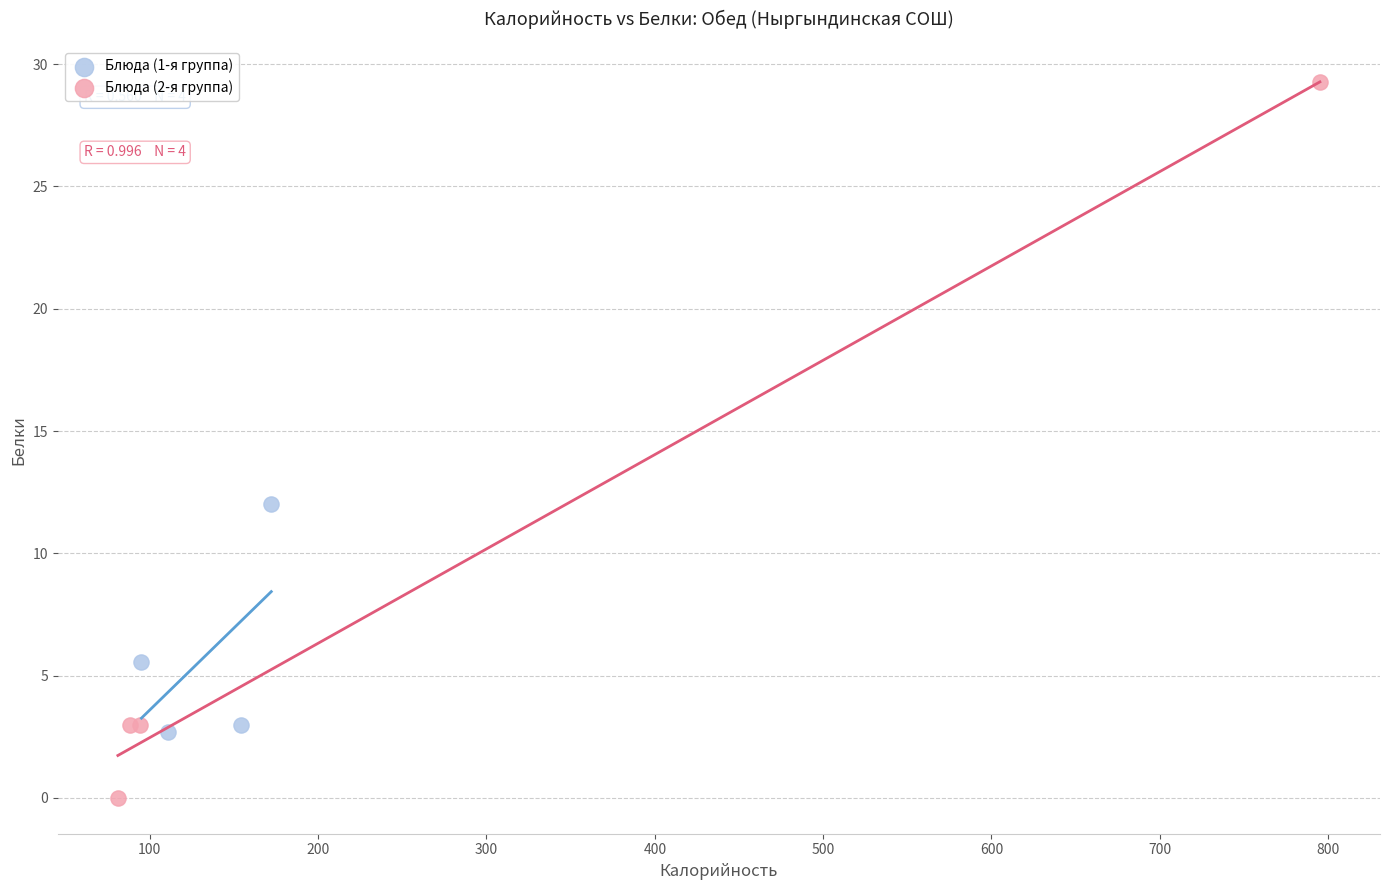

What are all the series names shown in the legend?

Блюда (1-я группа), Блюда (2-я группа)